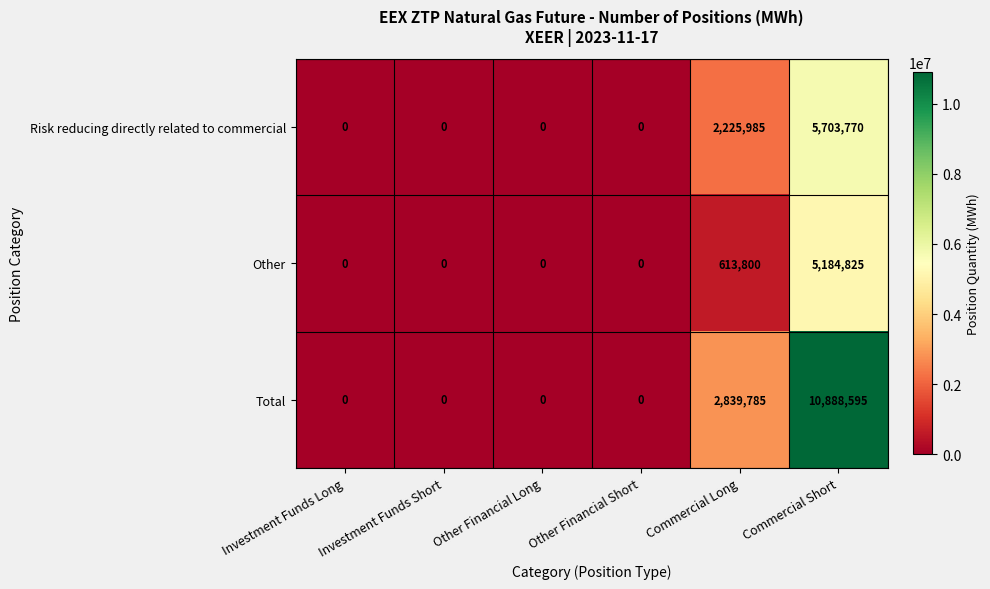

Is it true that Total equals 4981572 at Commercial Long?

False